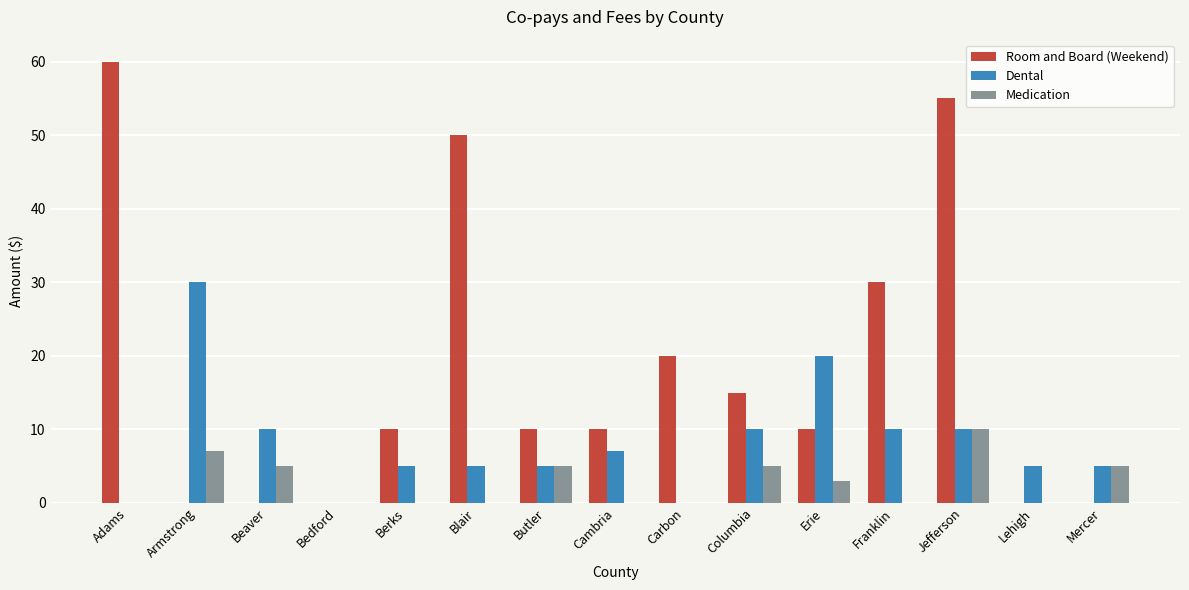

Reading left to right, what are all the values shown in this chart?

Room and Board (Weekend): 60	0	0	0	10	50	10	10	20	15	10	30	55	0	0
Dental: 0	30	10	0	5	5	5	7	0	10	20	10	10	5	5
Medication: 0	7	5	0	0	0	5	0	0	5	3	0	10	0	5